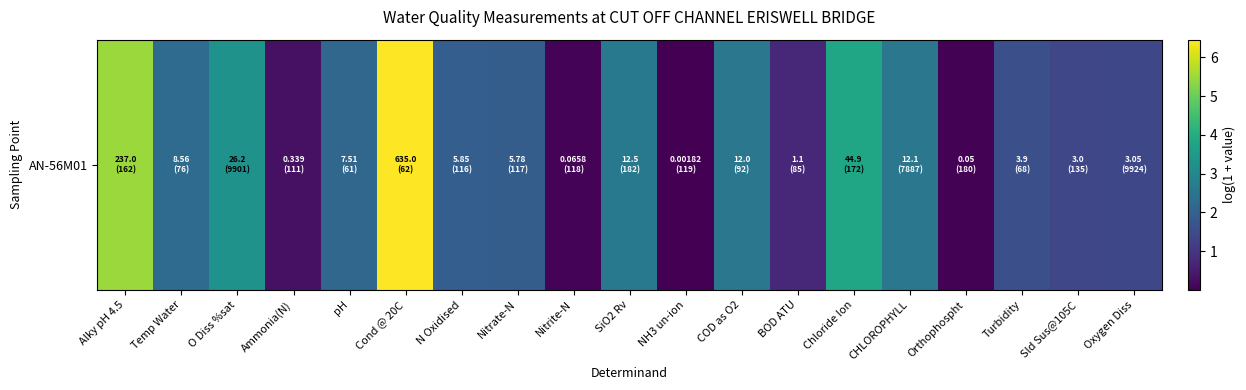

Reading left to right, extract all data points from this chart.

Alky pH 4.5=5.5	Temp Water=2.3	O Diss %sat=3.3	Ammonia(N)=0.3	pH=2.1	Cond @ 20C=6.5	N Oxidised=1.9	Nitrate-N=1.9	Nitrite-N=0.1	SiO2 Rv=2.6	NH3 un-ion=0.0	COD as O2=2.6	BOD ATU=0.7	Chloride Ion=3.8	CHLOROPHYLL=2.6	Orthophospht=0.0	Turbidity=1.6	Sld Sus@105C=1.4	Oxygen Diss=1.4